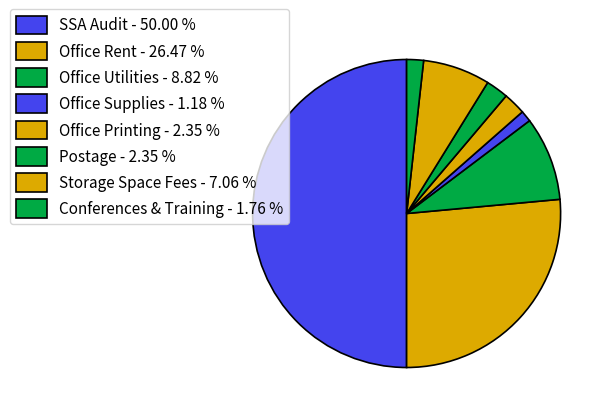

To the nearest percent, what is the difference between the largest and smallest slice percentages?

49%